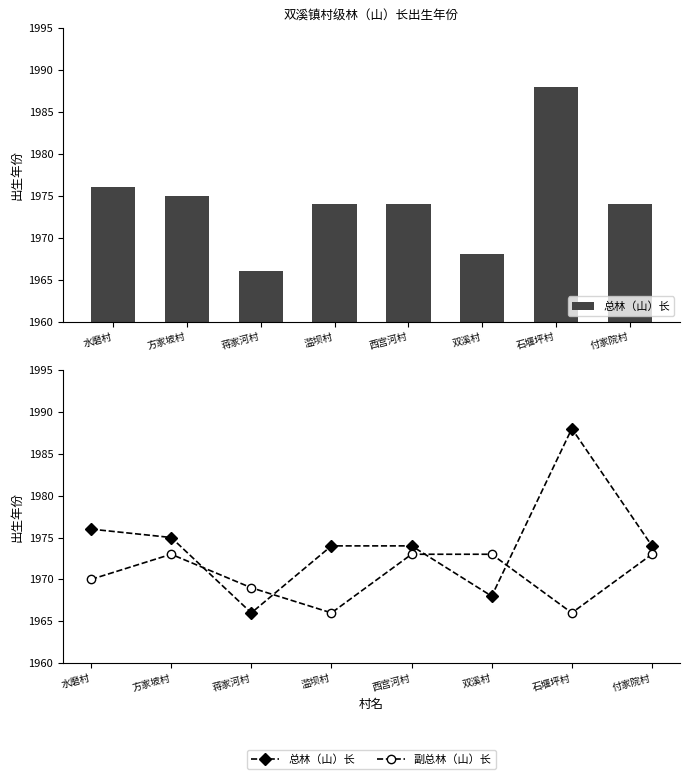

True or false: 副总林（山）长 has a value of 1969 at 蒋家河村.

True